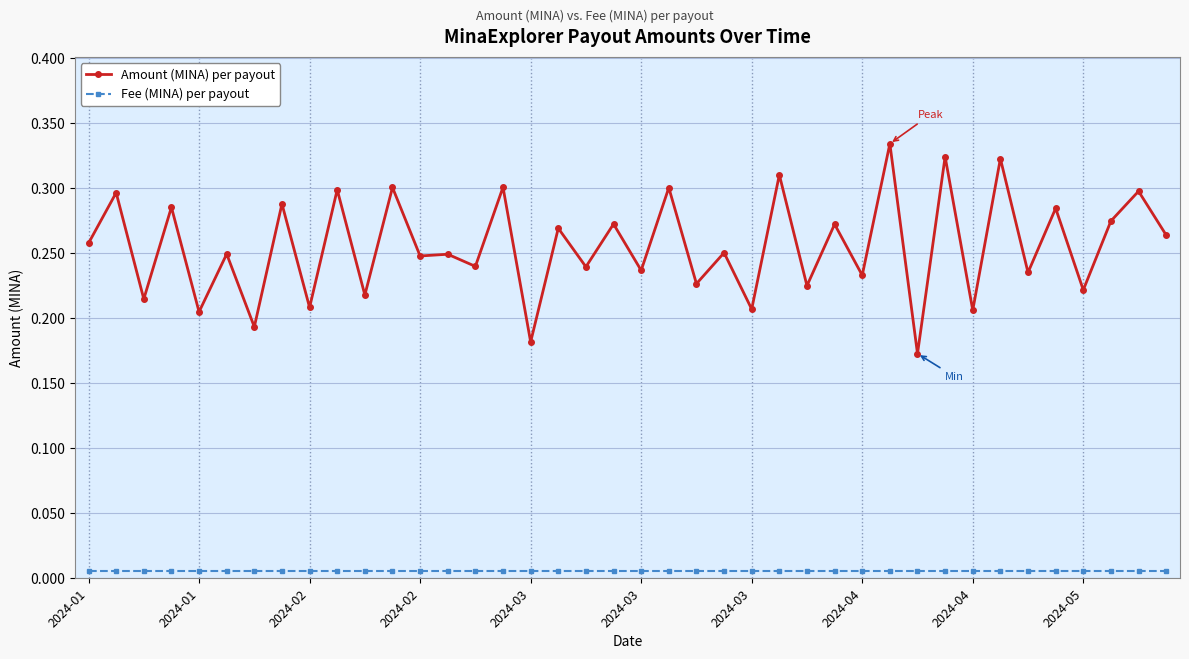

What are all the series names shown in the legend?

Amount (MINA) per payout, Fee (MINA) per payout